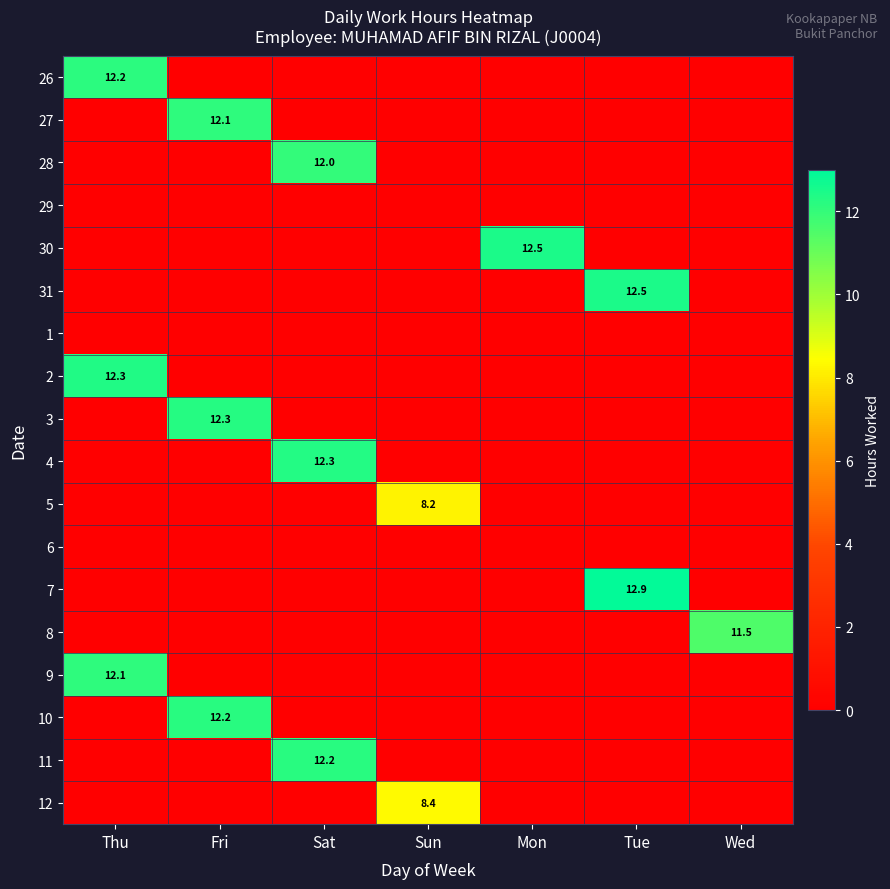

Is it true that 27 equals 12.1 at Fri?

True